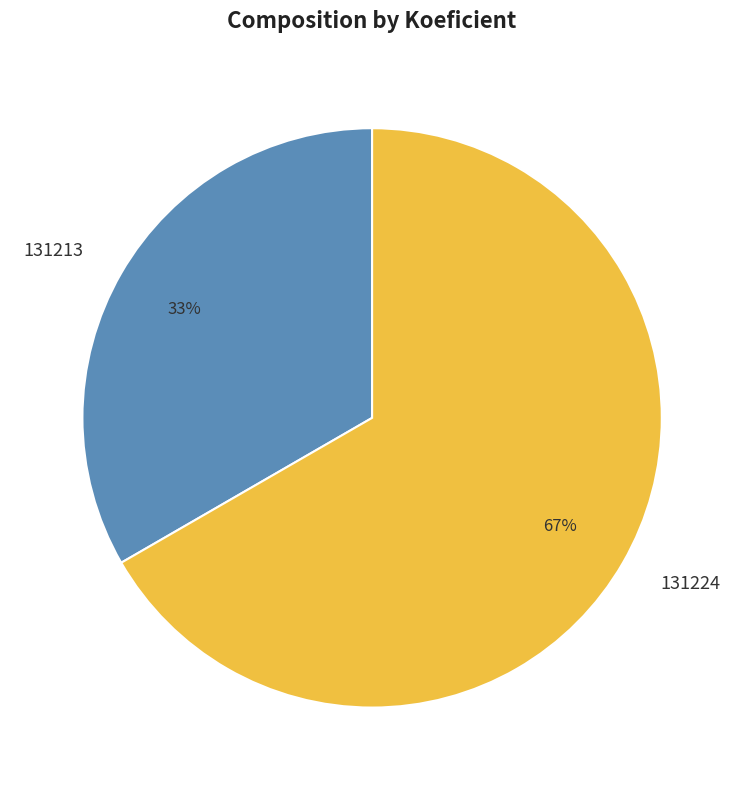

What is the smallest slice in the pie chart?

131213